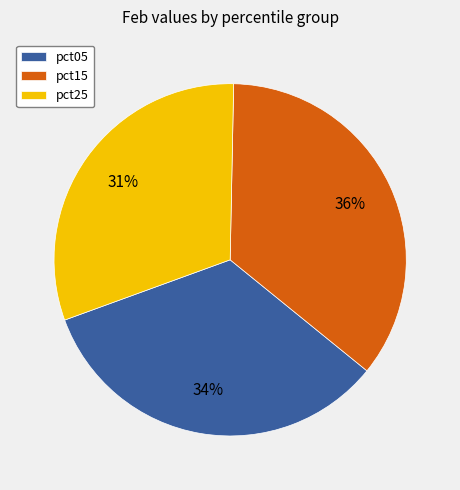

Is there any slice that represents more than half of the pie?

No